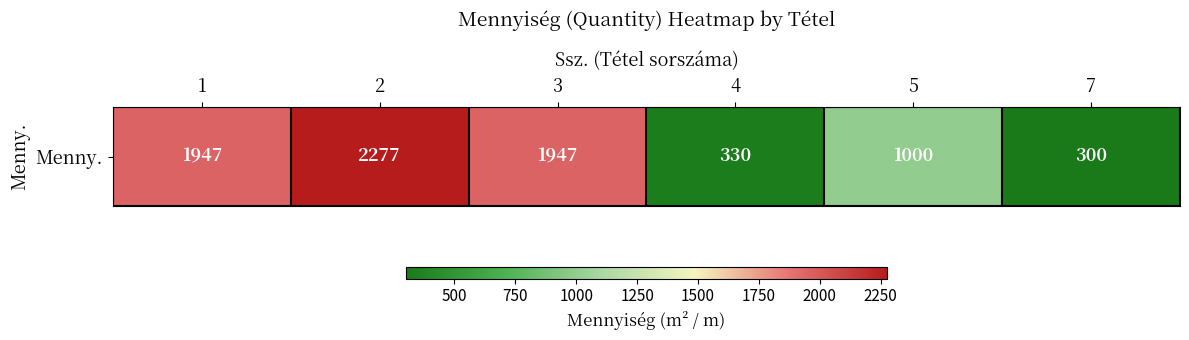

Which category has the lowest value across all series?

7